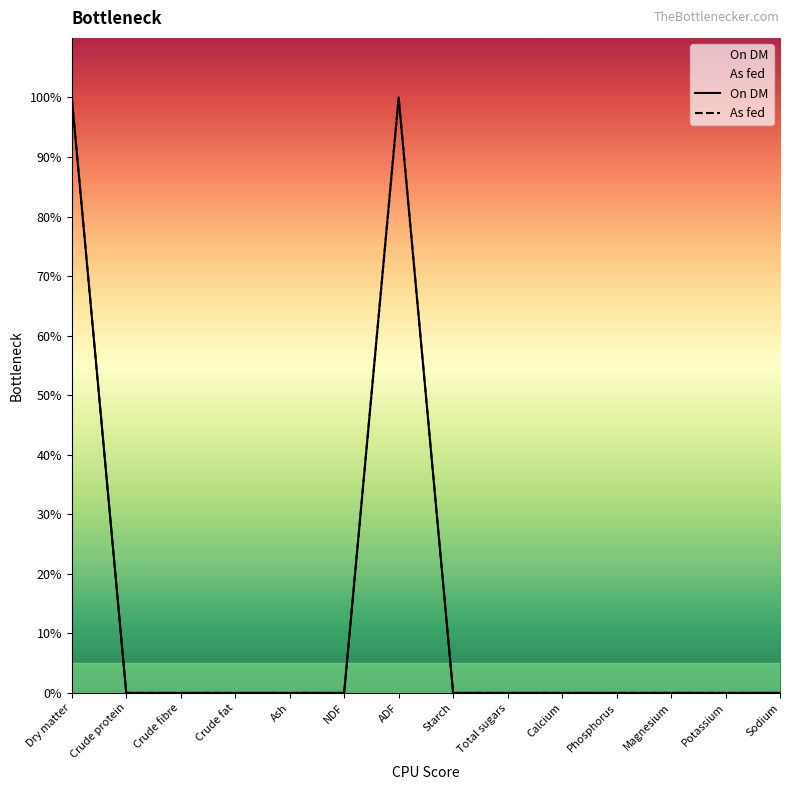

List the series in order of their peak value, highest first.

On DM, As fed